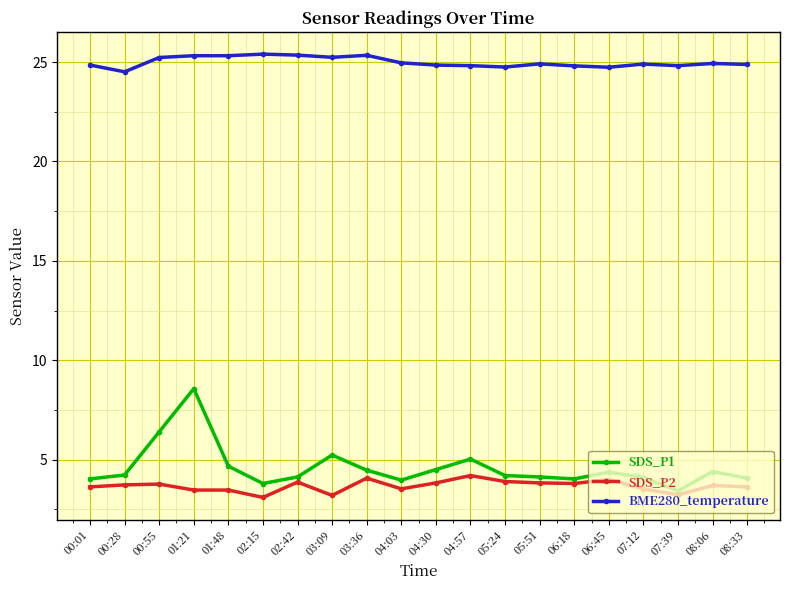

True or false: SDS_P2 and BME280_temperature cross at least once.

False